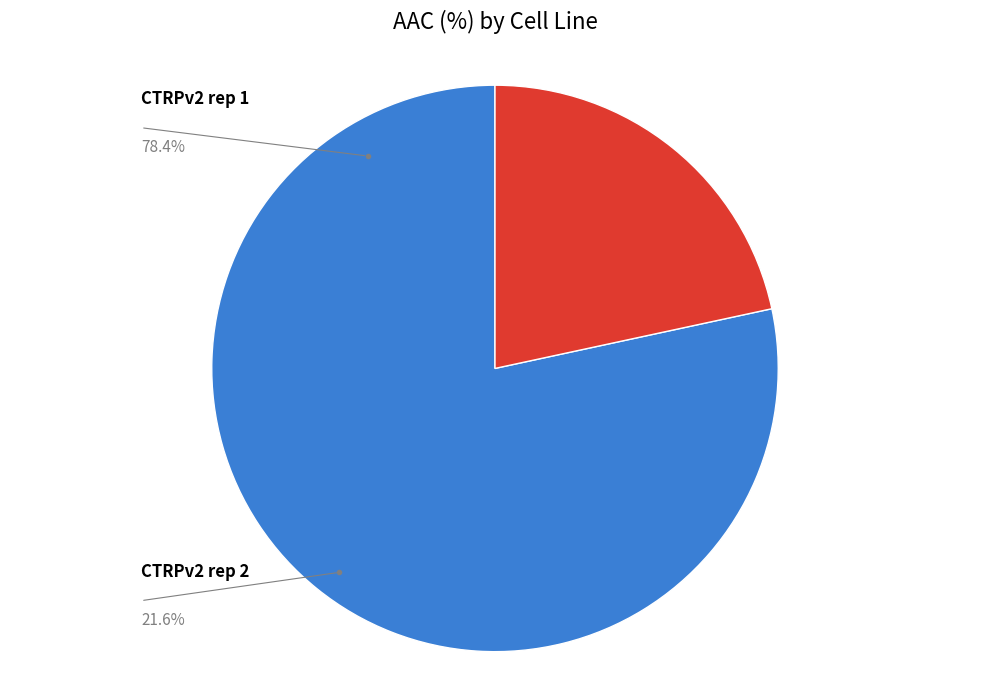

Does any single category account for the majority?

Yes